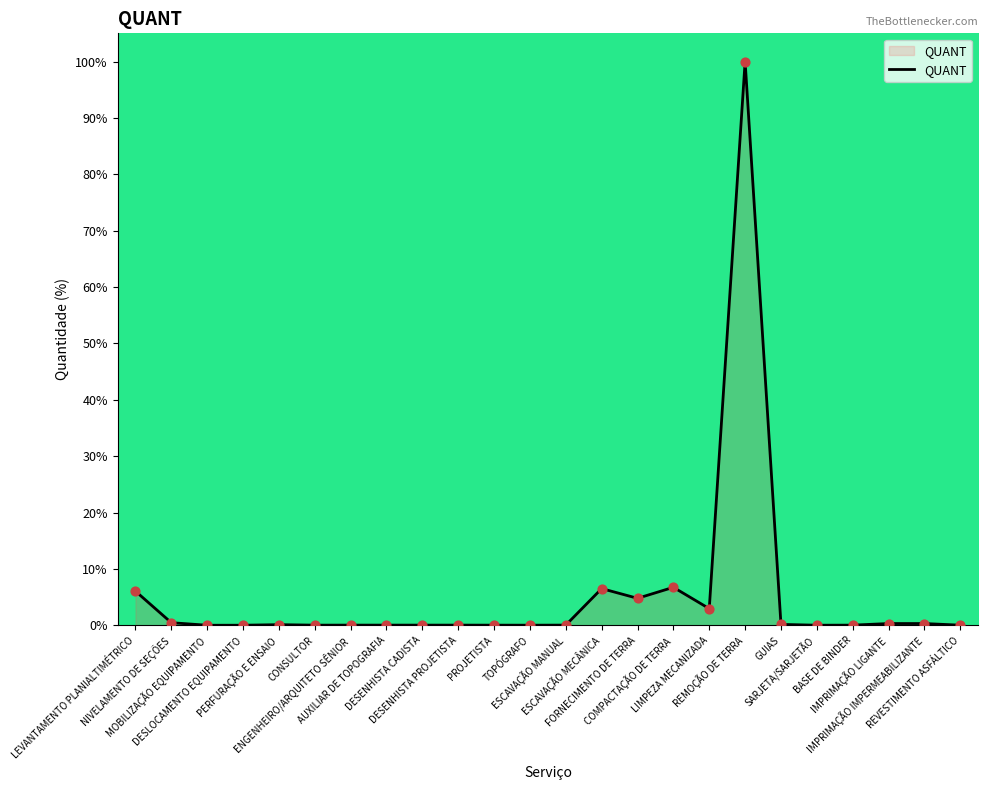

Which has a higher value, SARJETA/SARJETÃO or COMPACTAÇÃO DE TERRA?

COMPACTAÇÃO DE TERRA